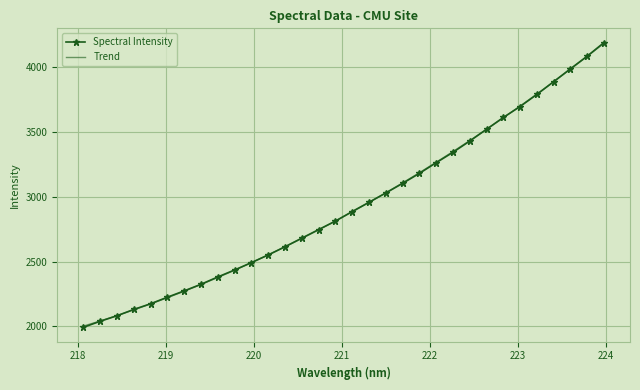

What is the difference between the maximum and minimum values in the Spectral Intensity series?

2200.0